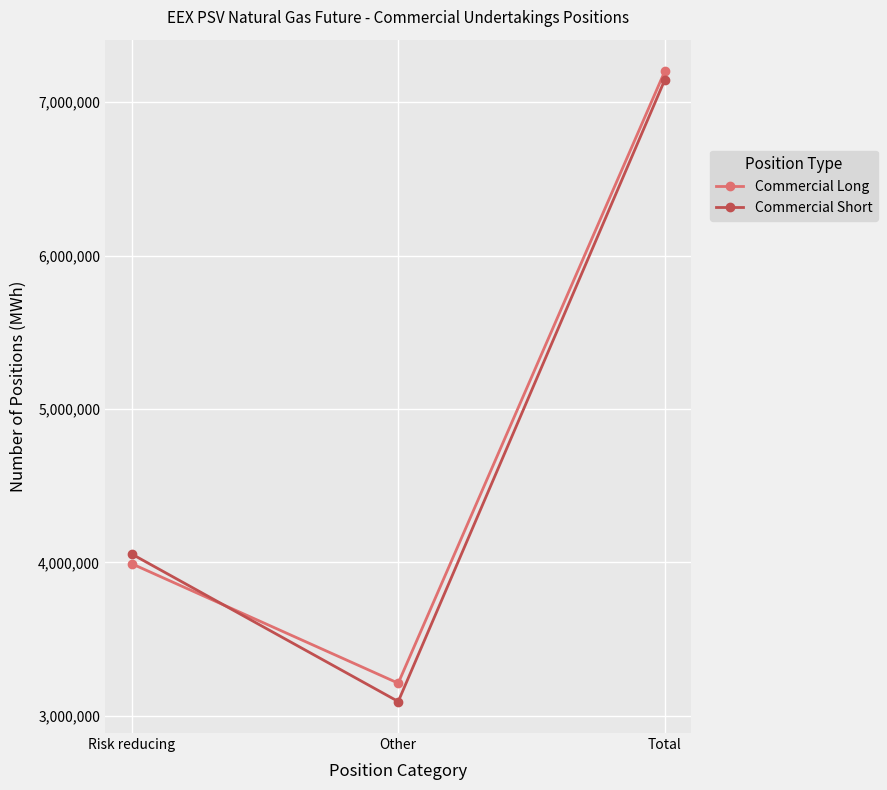

Reading left to right, extract all data points from this chart.

Commercial Long: Risk reducing=3991032	Other=3211704	Total=7202736
Commercial Short: Risk reducing=4054368	Other=3092328	Total=7146696